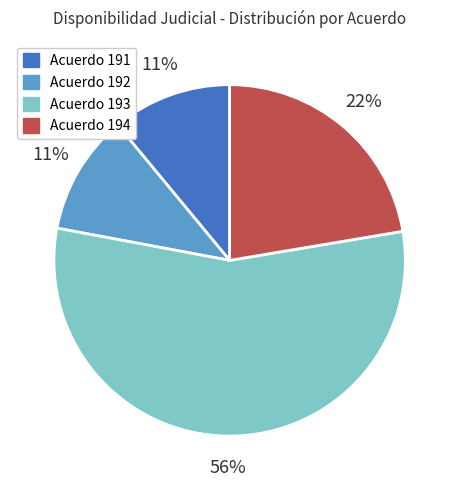

To the nearest percent, what is the difference between the largest and smallest slice percentages?

45%